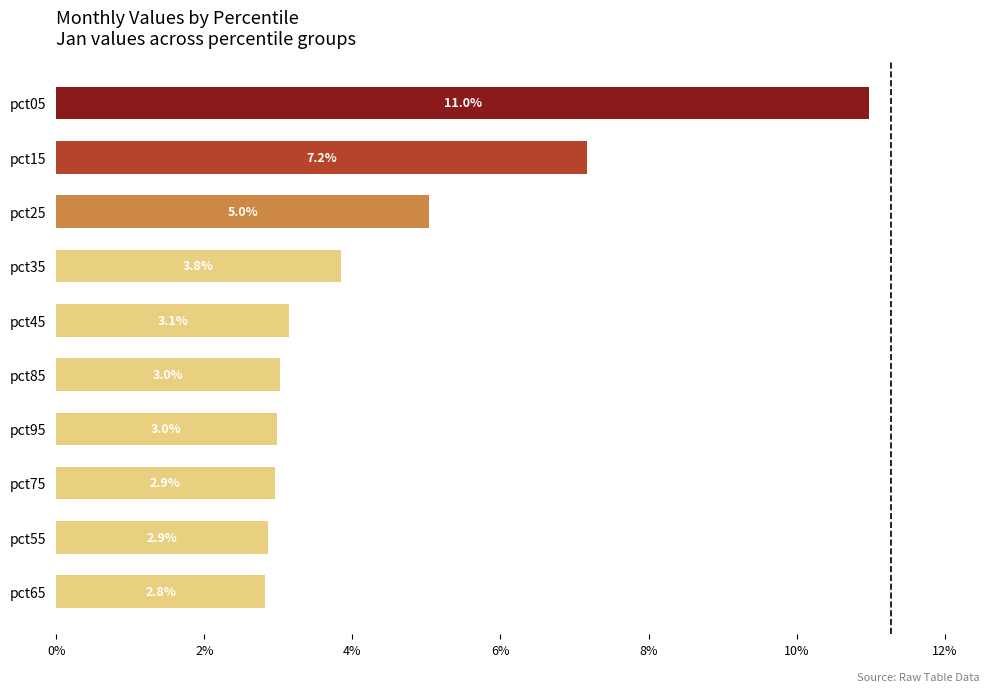

The chart shows a value of 3.0 at pct95. True or false?

True